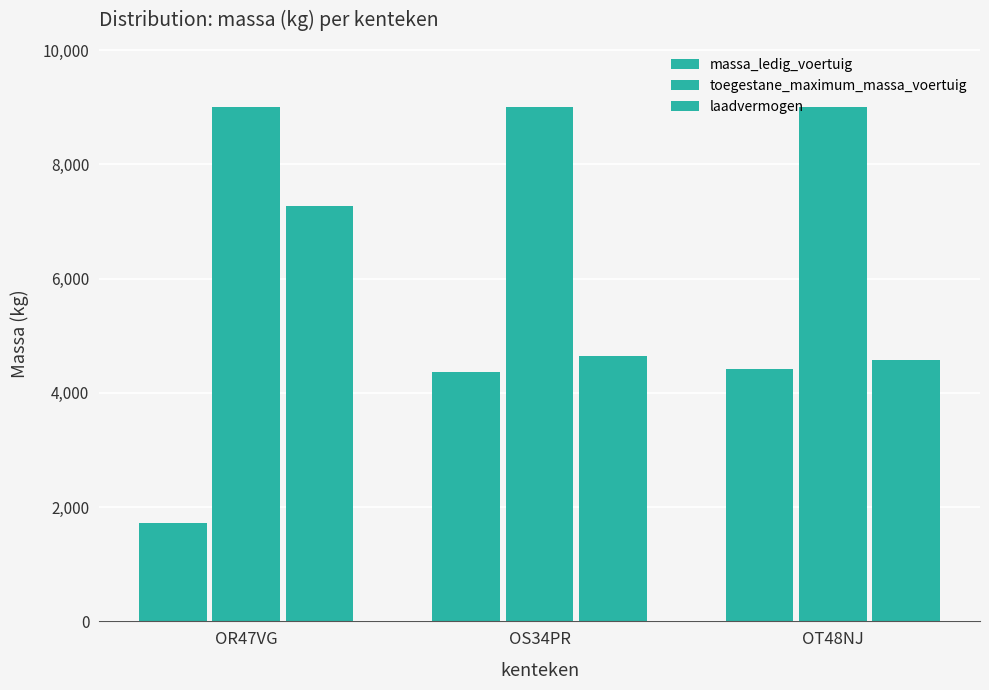

Where is laadvermogen nearest to the value 5930?

OS34PR